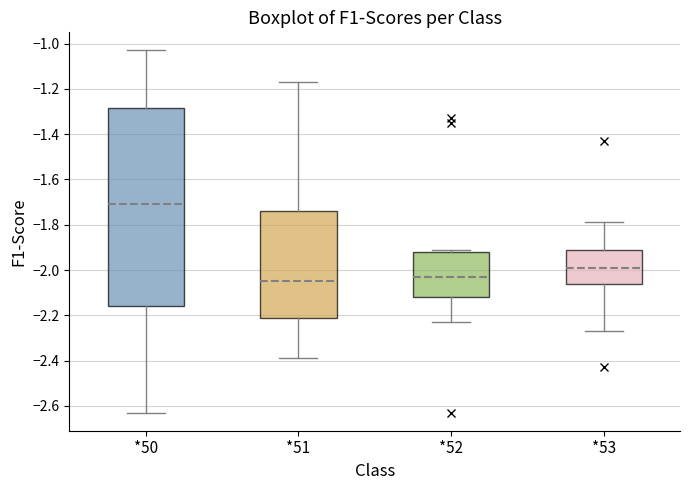

Reading left to right, transcribe this box plot: for each box, give where its median line is, the range the box spans, and where its two whiskers end, as read against the y-axis. The values are not printed on the chart, so give them approximately, as read against the axis.

*50: median -1.70, box -2.16 to -1.28, whiskers -2.62 to -1.02
*51: median -2.04, box -2.20 to -1.74, whiskers -2.38 to -1.16
*52: median -2.02, box -2.12 to -1.92, whiskers -2.22 to -1.90
*53: median -1.98, box -2.06 to -1.90, whiskers -2.26 to -1.78